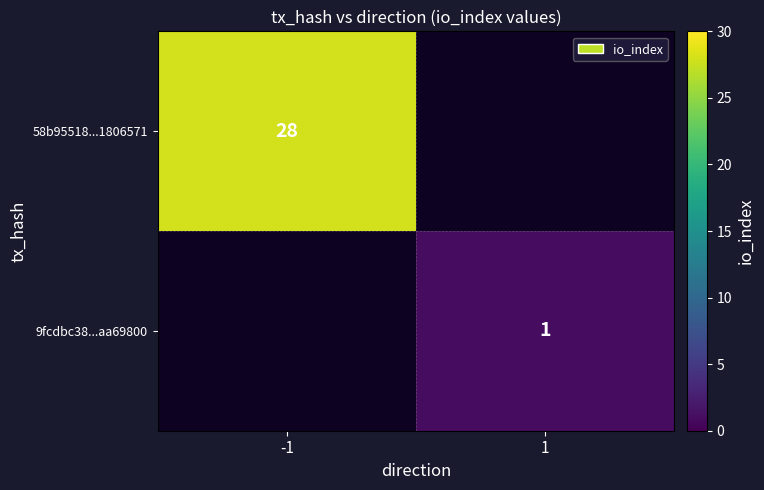

The value of 58b95518...1806571 at -1 is 28. True or false?

True